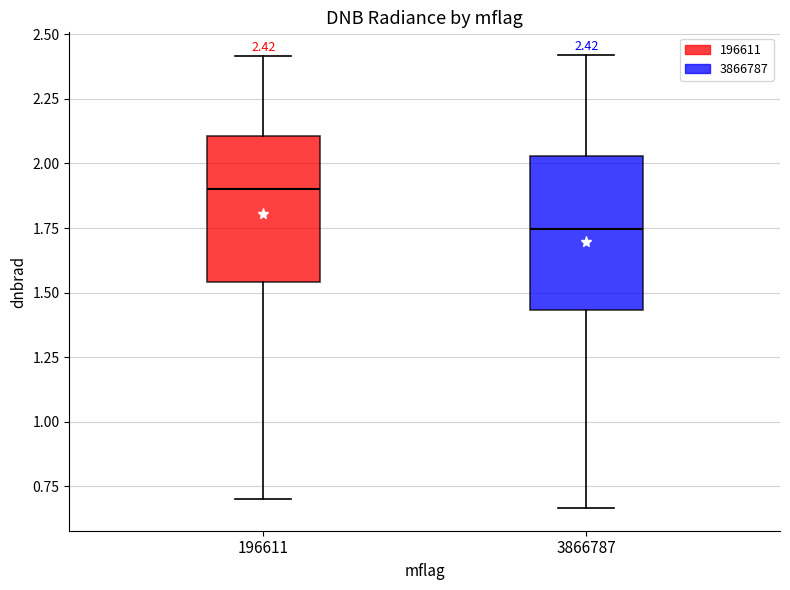

Which box's median line is the lowest?

3866787